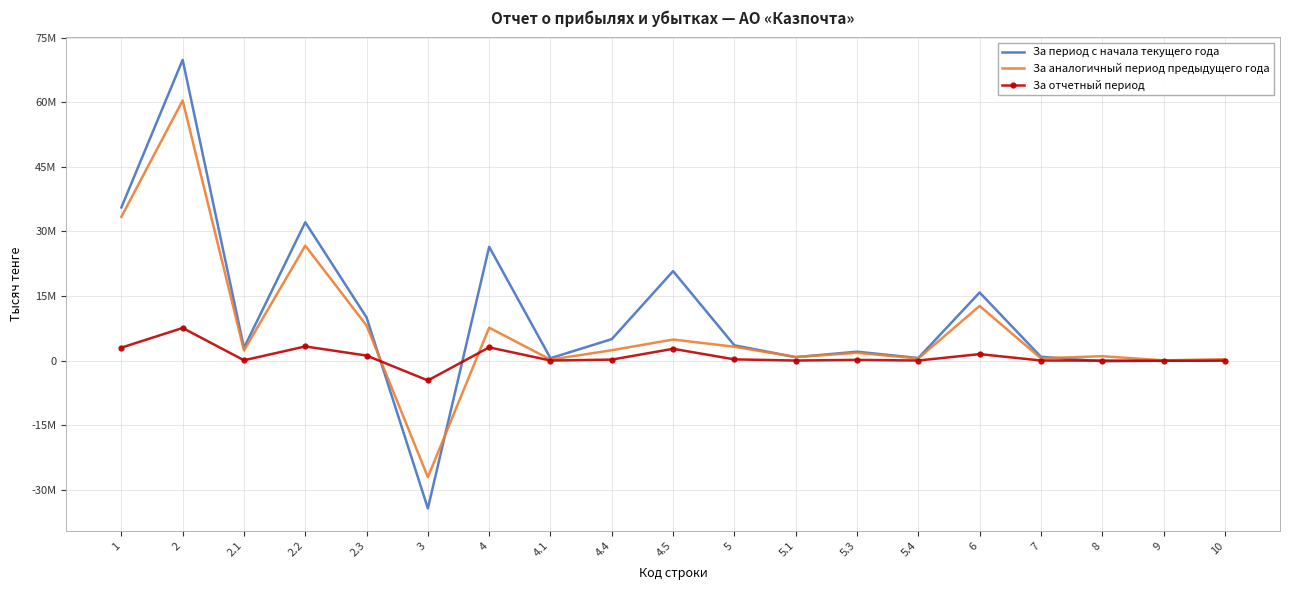

Which series has the widest spread of values?

За период с начала текущего года